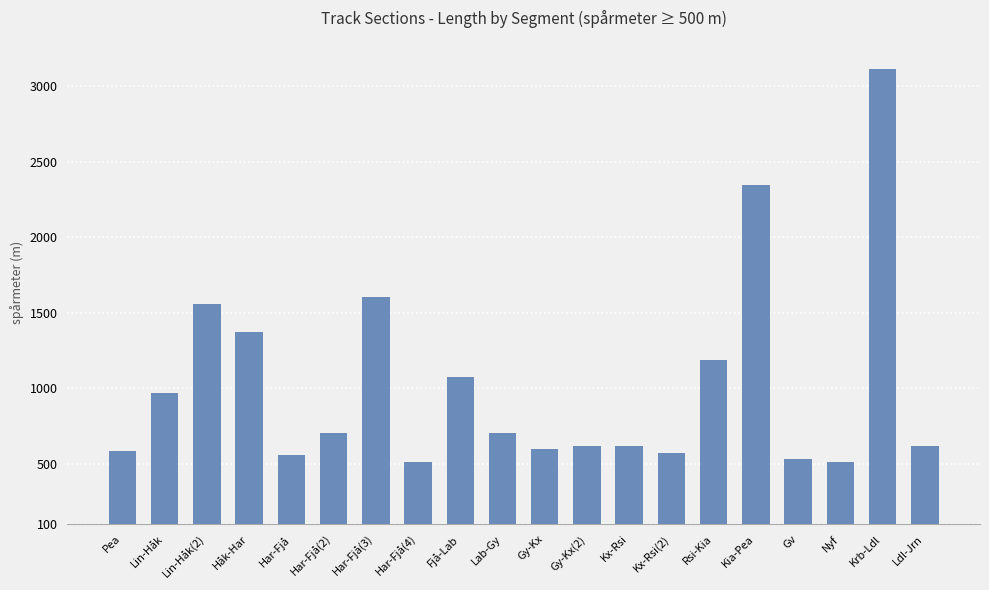

The value at Ldl-Jrn is 206. True or false?

False